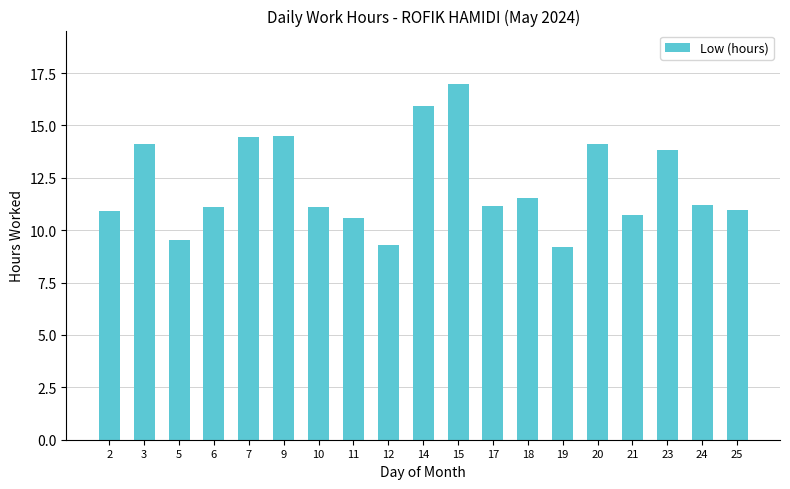

How many series are shown in this chart?

1